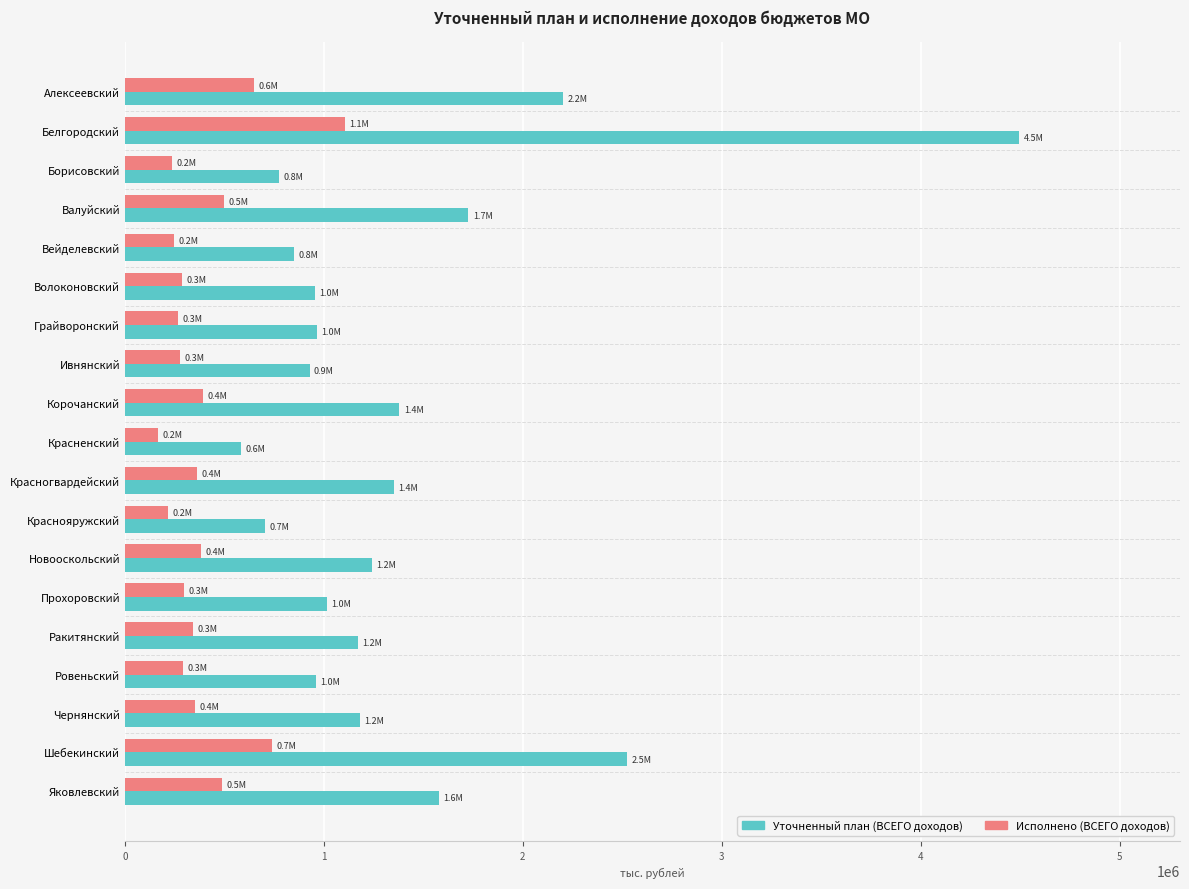

What is the highest value of the Исполнено (ВСЕГО доходов) series?

1104577.7